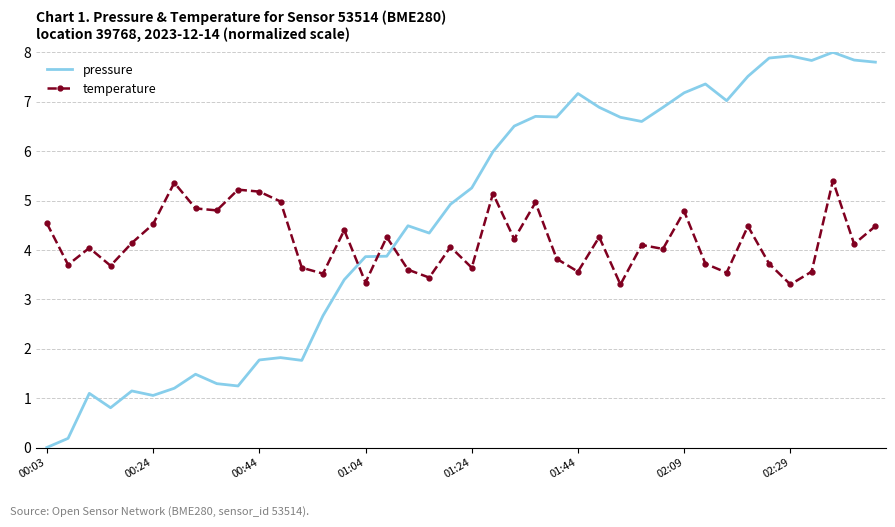

What is the difference between the maximum and minimum values in the pressure series?

8.0